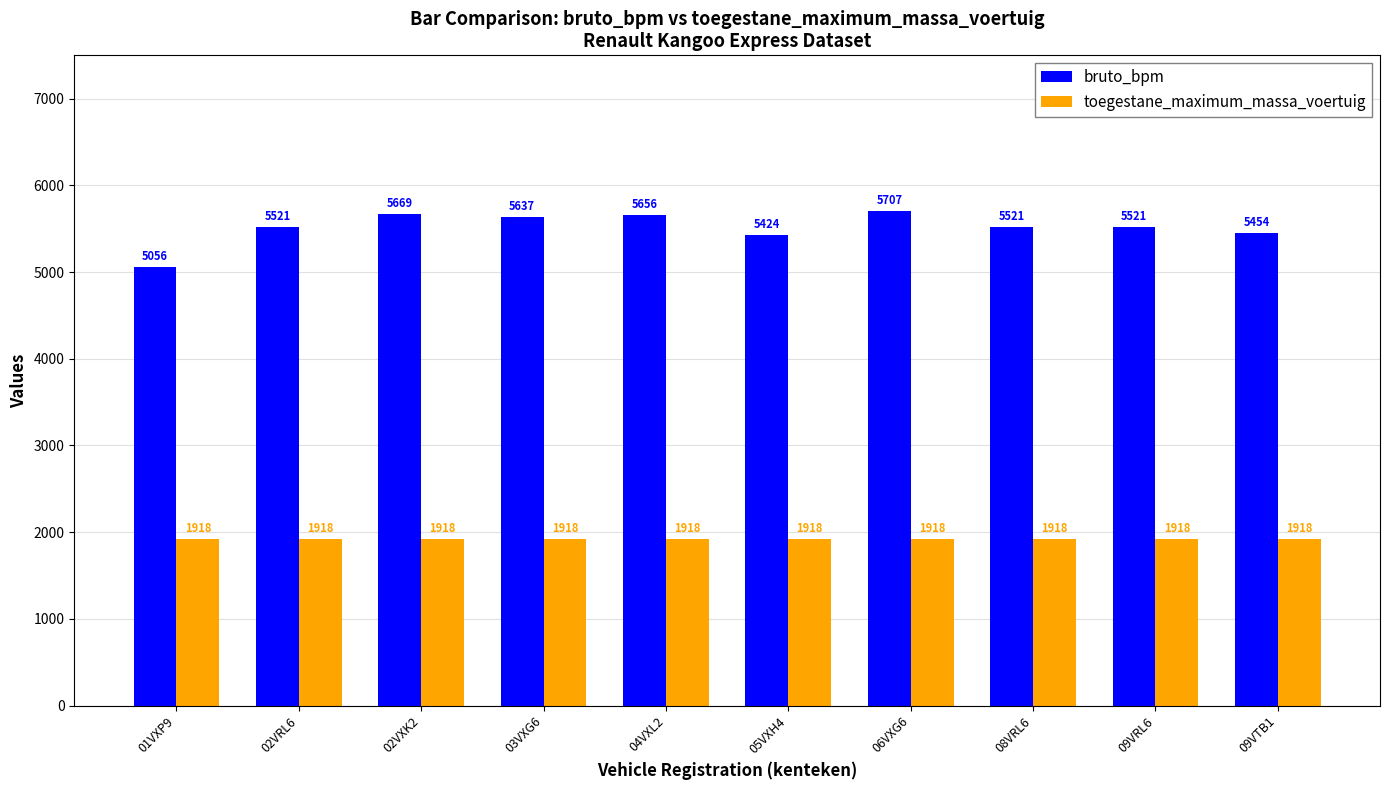

Are the bars horizontal?

No